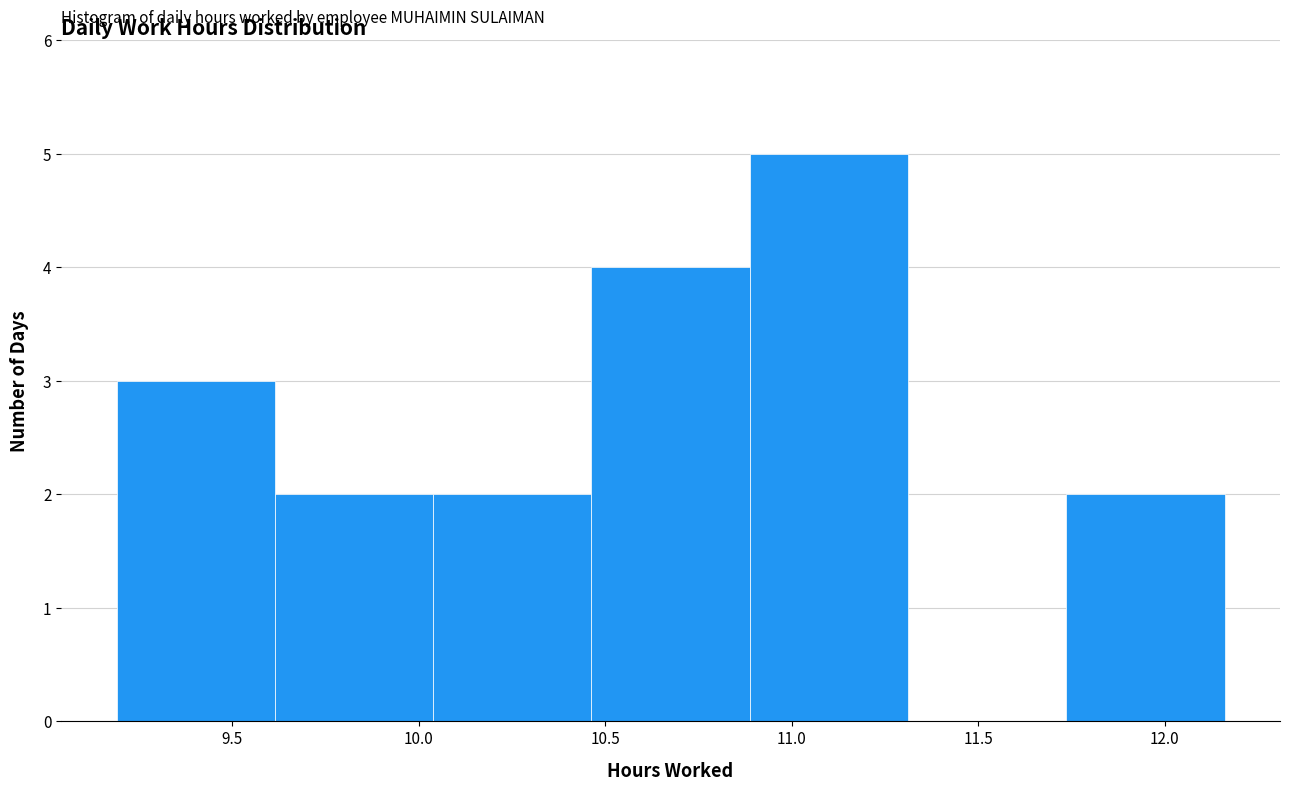

Which range on the x-axis has the tallest bar?

10.90 to 11.30